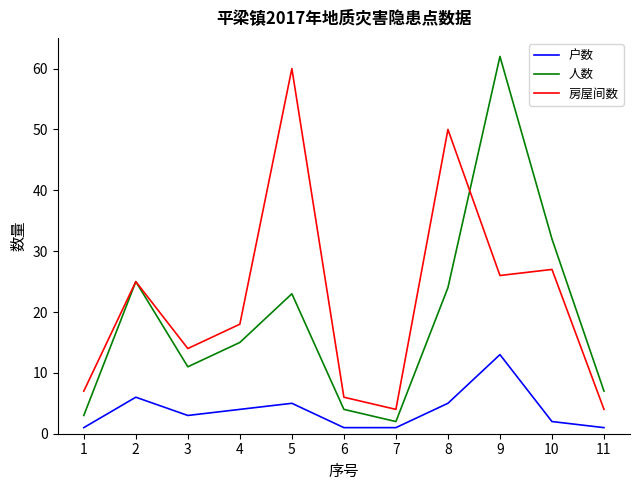

Where is the first local minimum for 房屋间数?

3